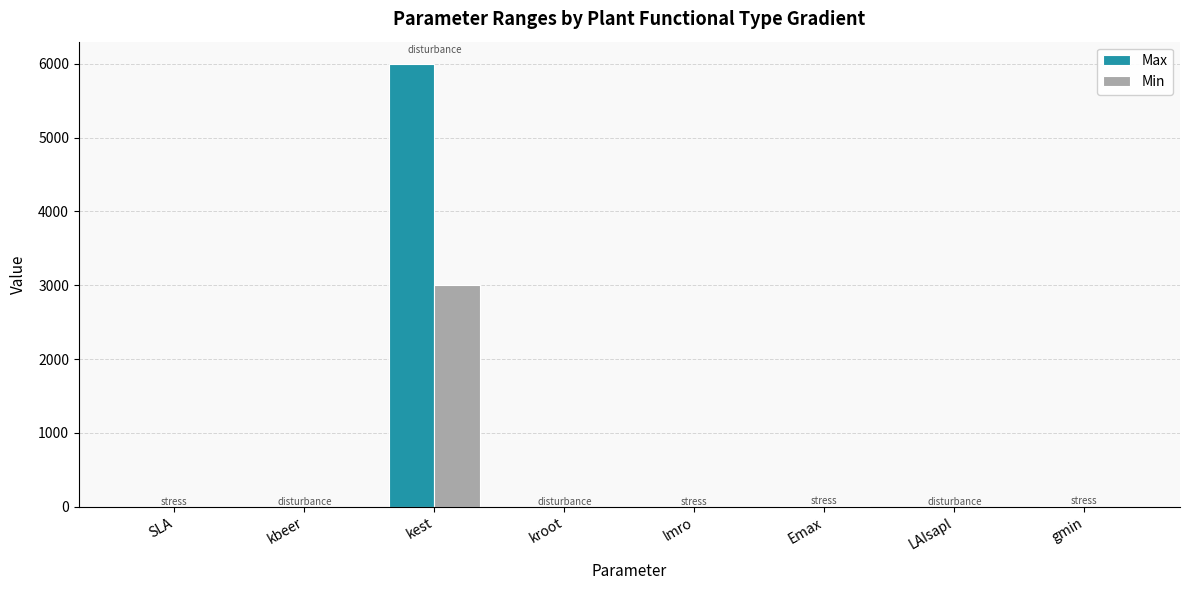

At which category does the chart reach its peak across all series?

kest